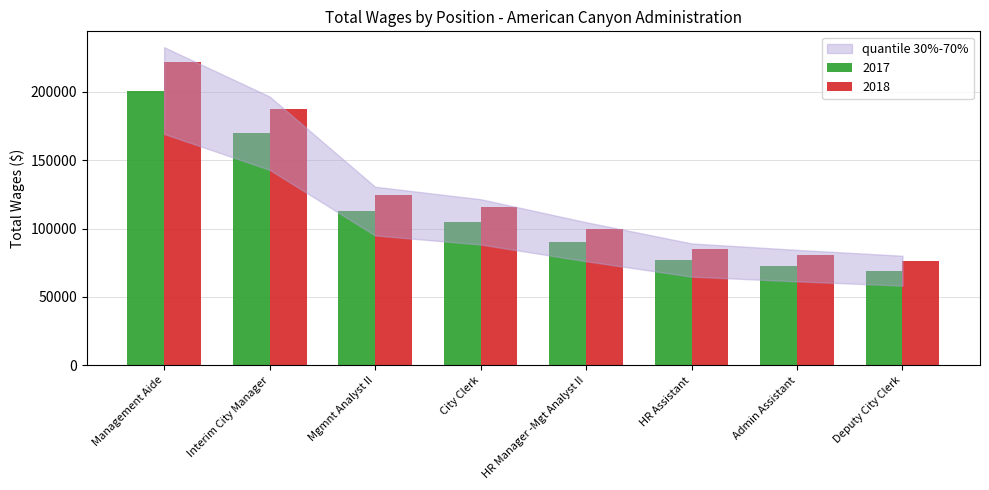

What is the label of the 5th bar from the right?

City Clerk